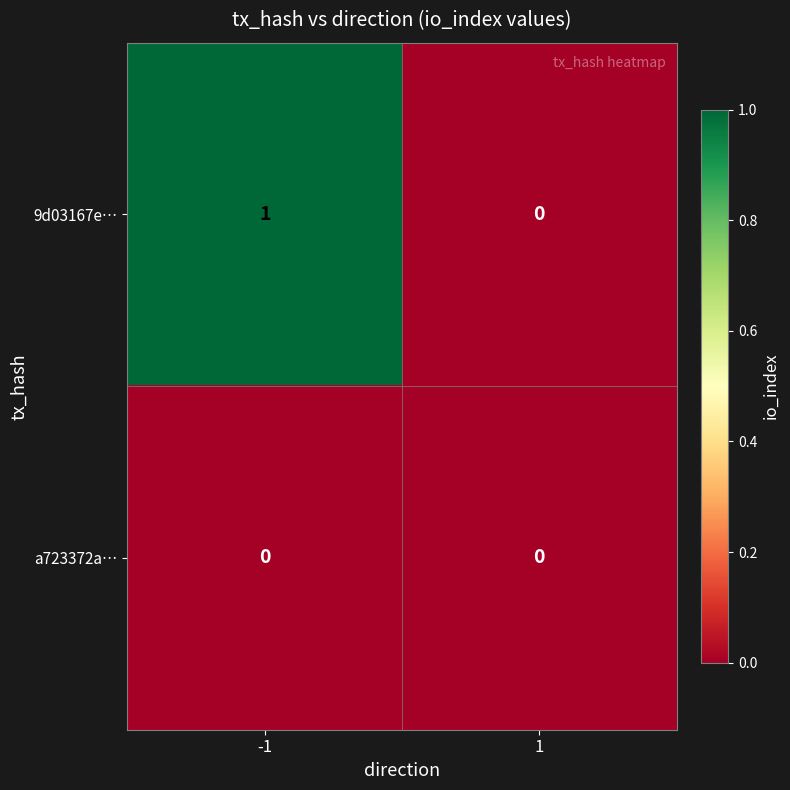

The value of 9d03167e… at 1 is 1. True or false?

False